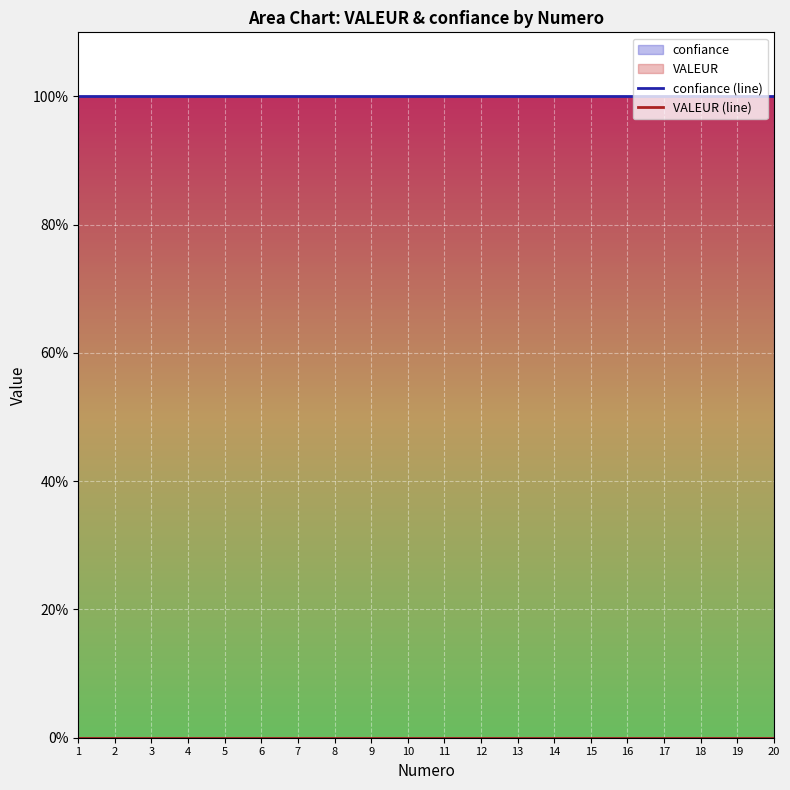

Which series has the largest total across all categories?

confiance (line)